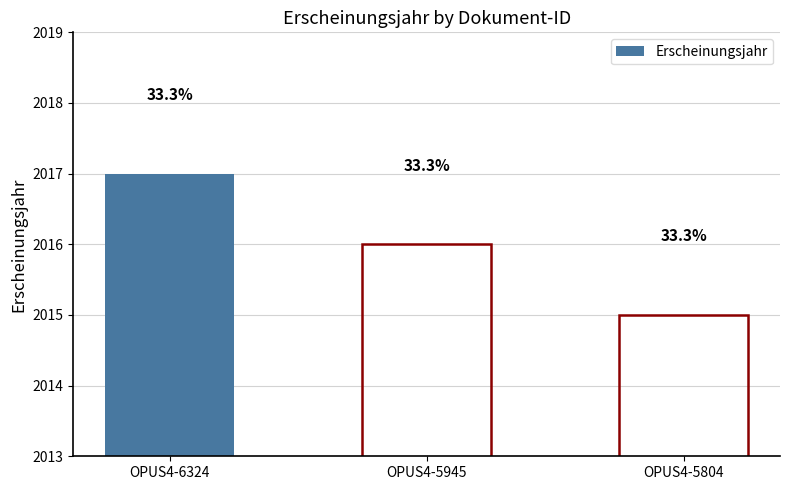

Which category has the lowest value across all series?

OPUS4-5804